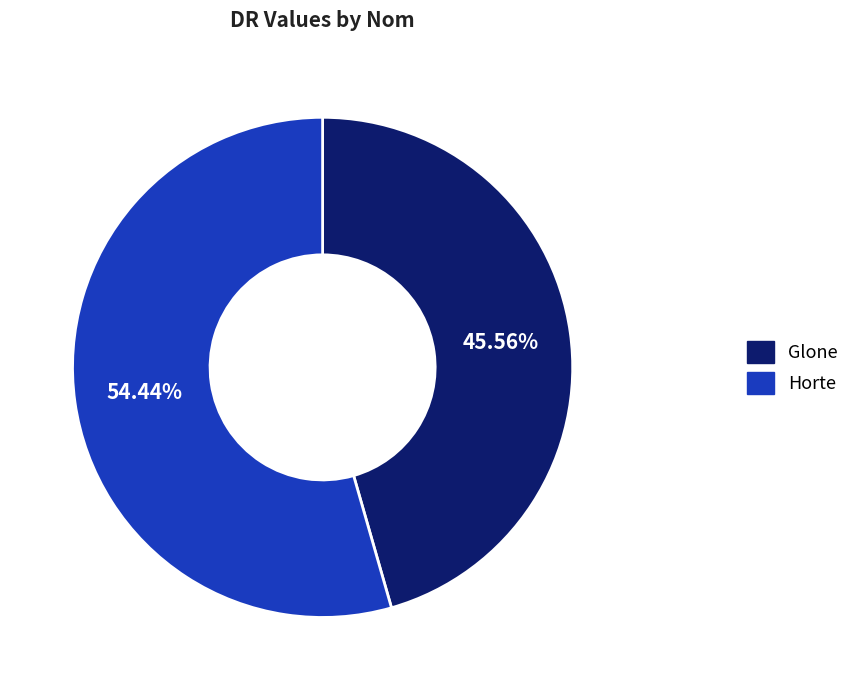

Is Horte the majority of the pie?

Yes